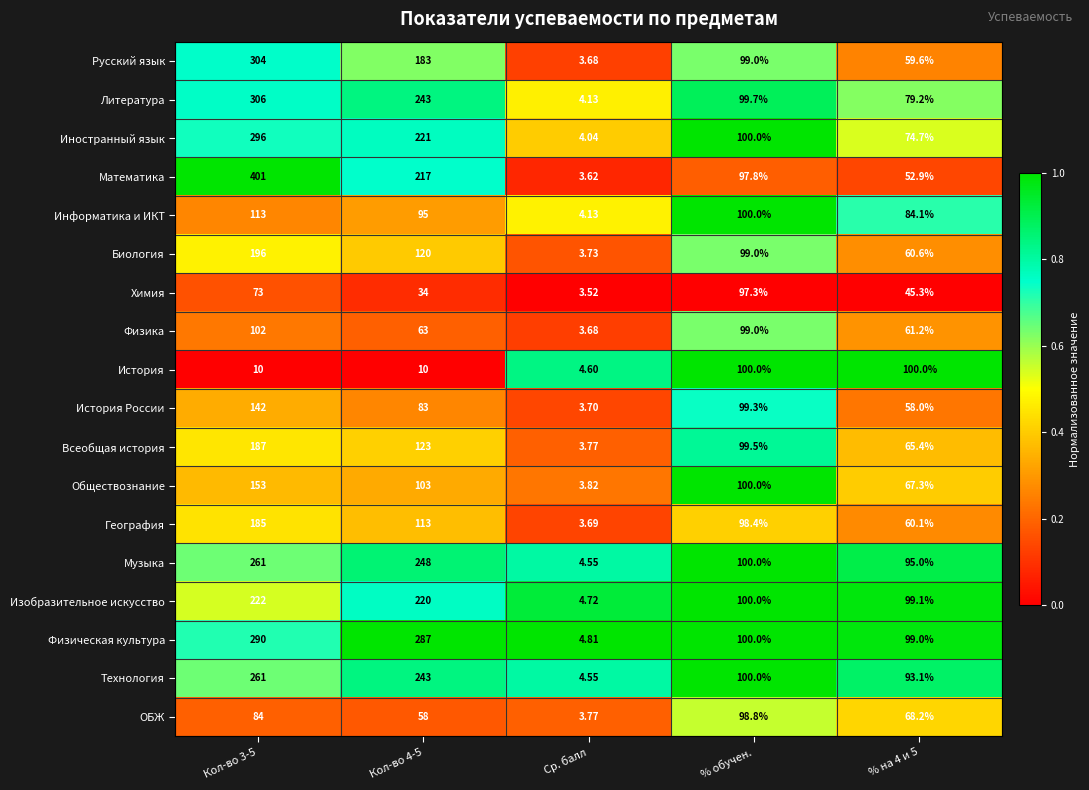

What is the total value across all series at Ср. балл?

72.5